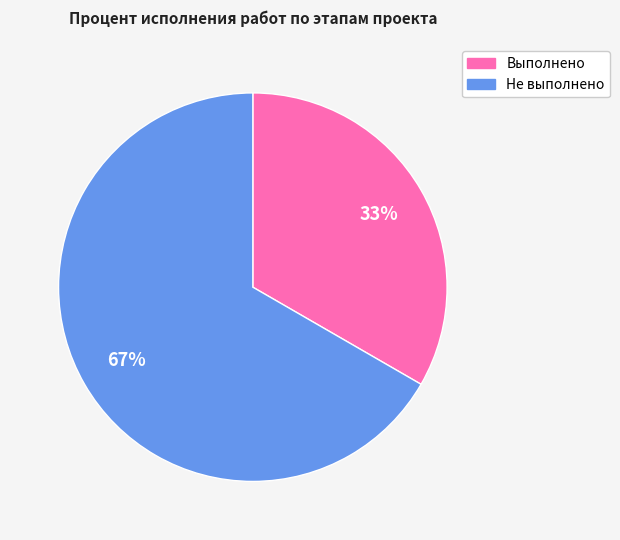

Is there a majority slice in this chart?

Yes